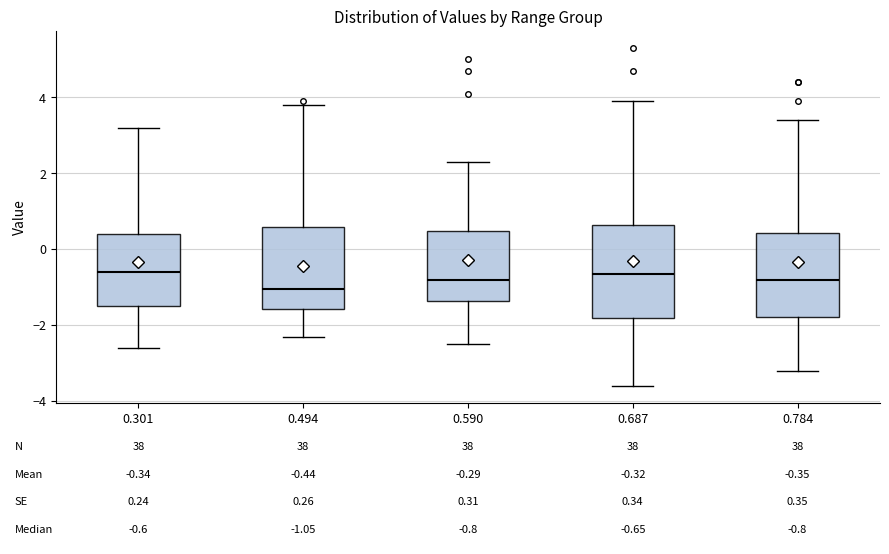

Comparing the boxes themselves (not the whiskers), which one is the tallest?

0.687